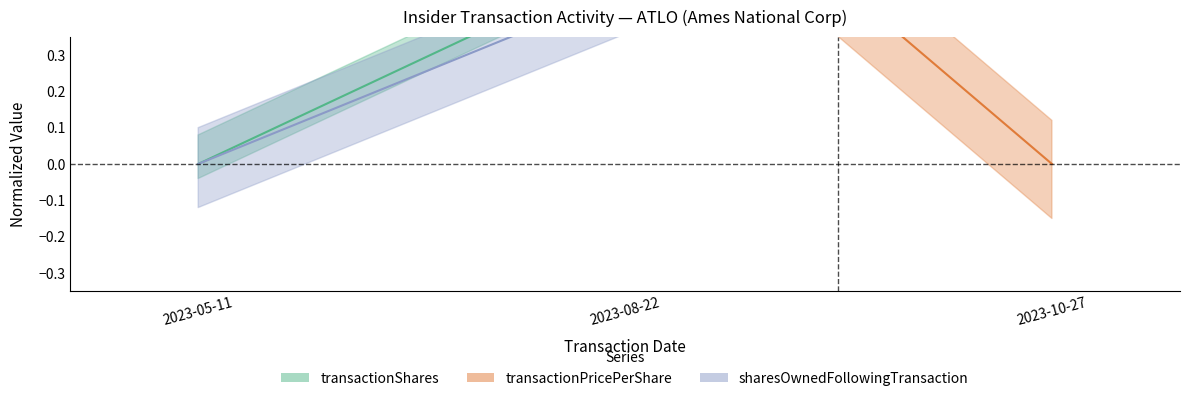

At which category does the chart reach its minimum across all series?

2023-05-11